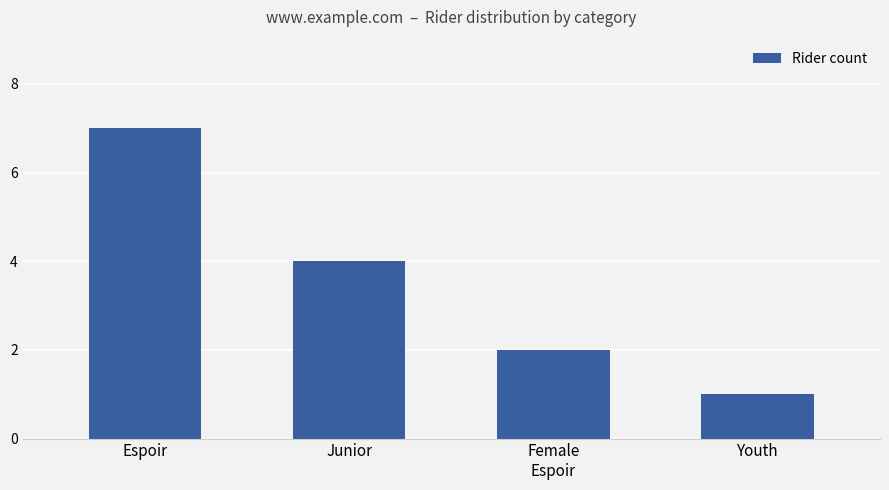

The chart shows a value of 2 at Female
Espoir. True or false?

True